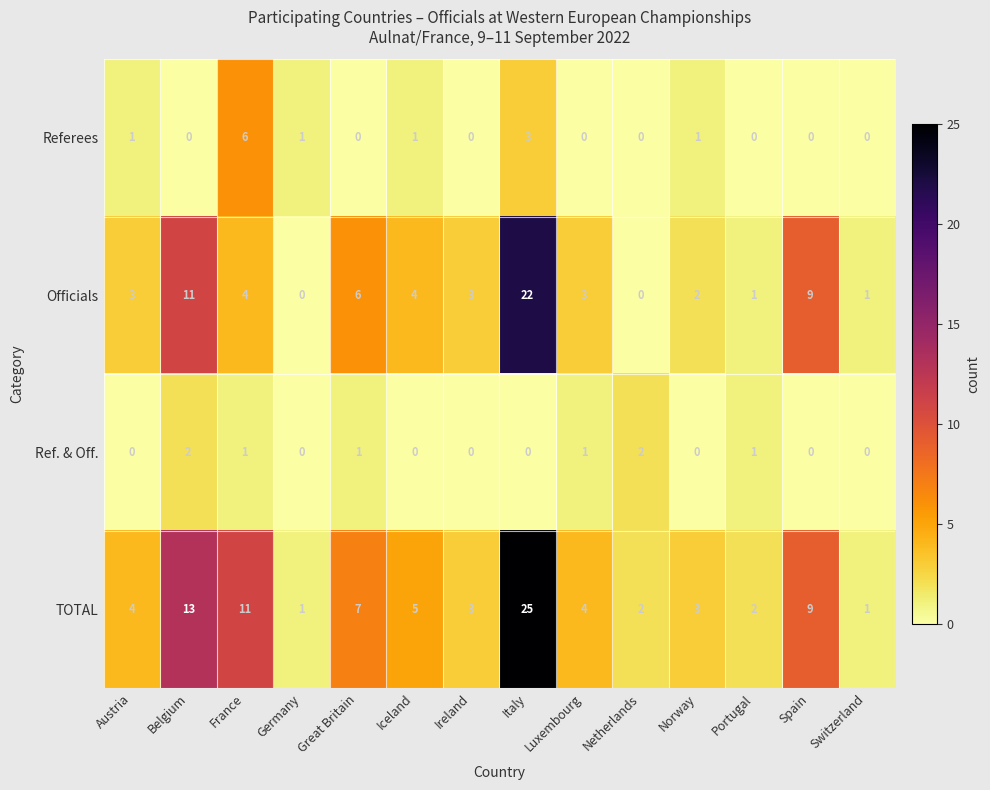

How many positive values does the Ref. & Off. series have?

6